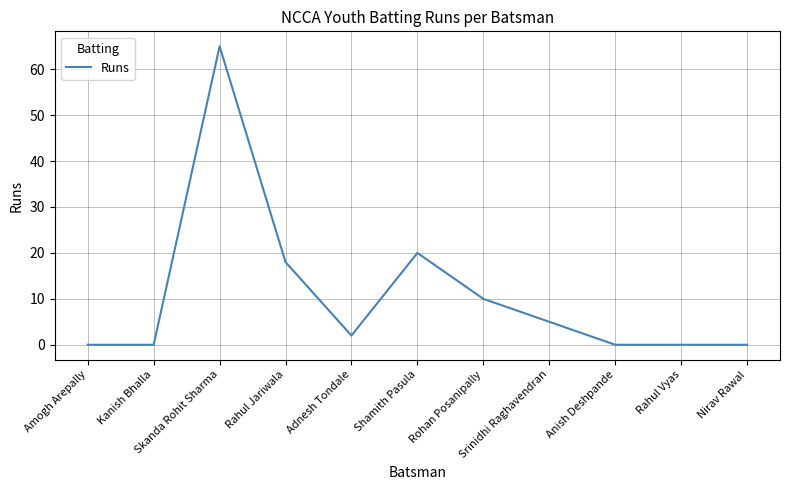

Reading left to right, extract all data points from this chart.

Amogh Arepally=0	Kanish Bhalla=0	Skanda Rohit Sharma=65	Rahul Jariwala=18	Adnesh Tondale=2	Shamith Pasula=20	Rohan Posanipally=10	Srinidhi Raghavendran=5	Anish Deshpande=0	Rahul Vyas=0	Nirav Rawal=0